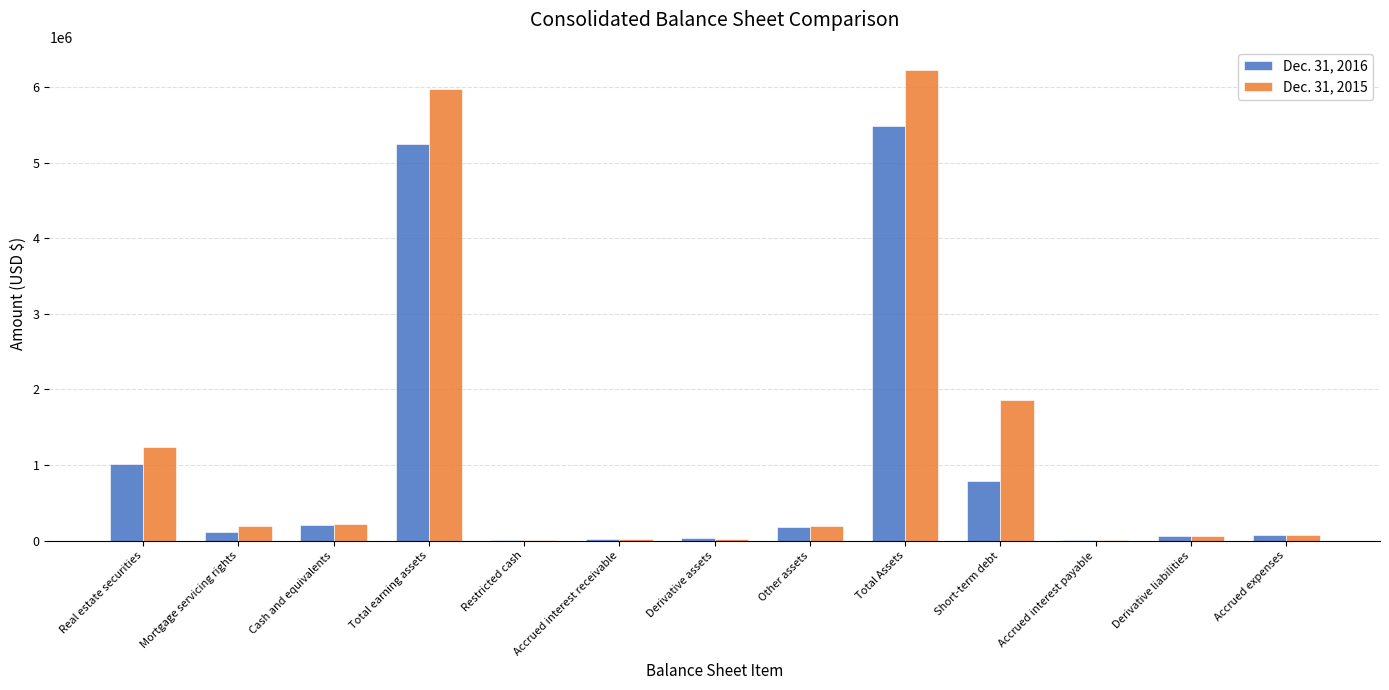

The Dec. 31, 2016 series shows 212844 at Cash and equivalents. True or false?

True